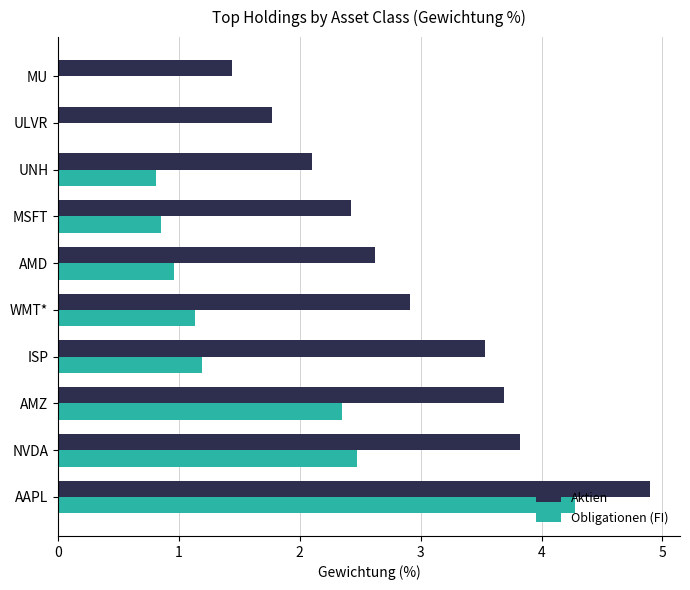

Is the value of Aktien at ISP greater than the value of Obligationen (FI) at UNH?

Yes